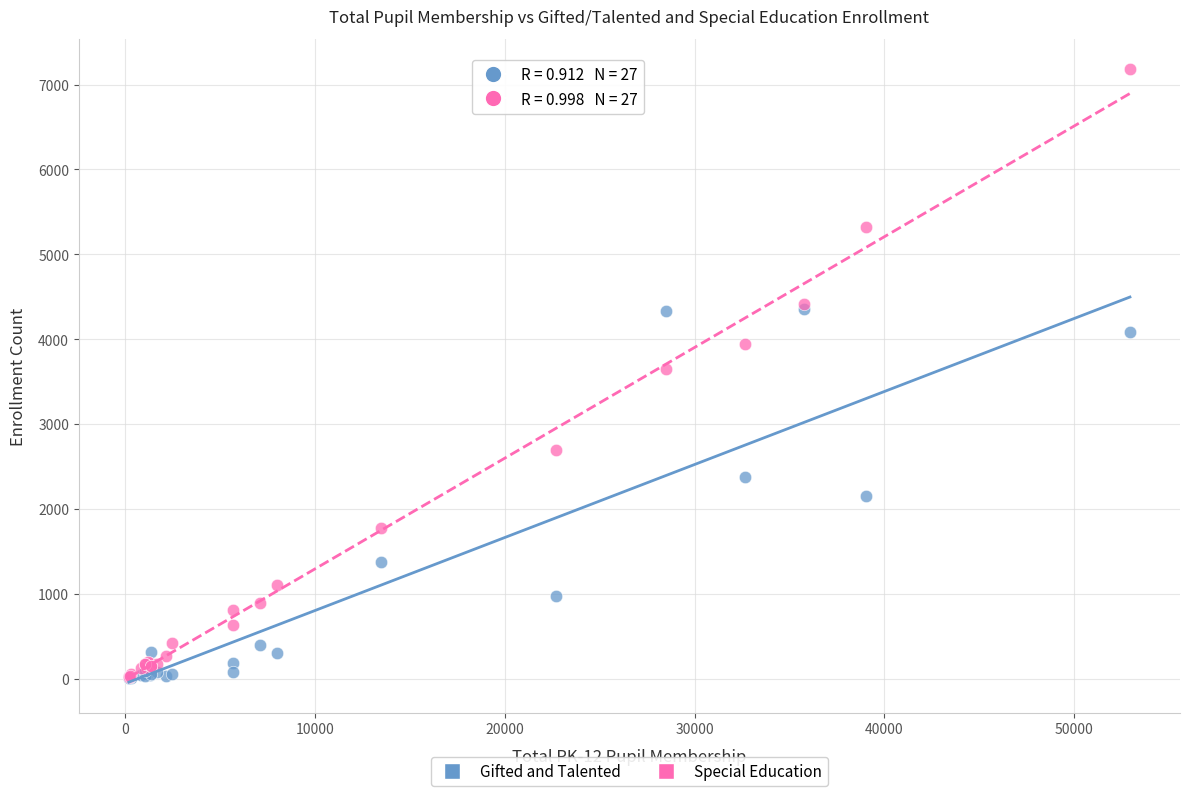

Which series has the widest spread of Y values?

Special Education